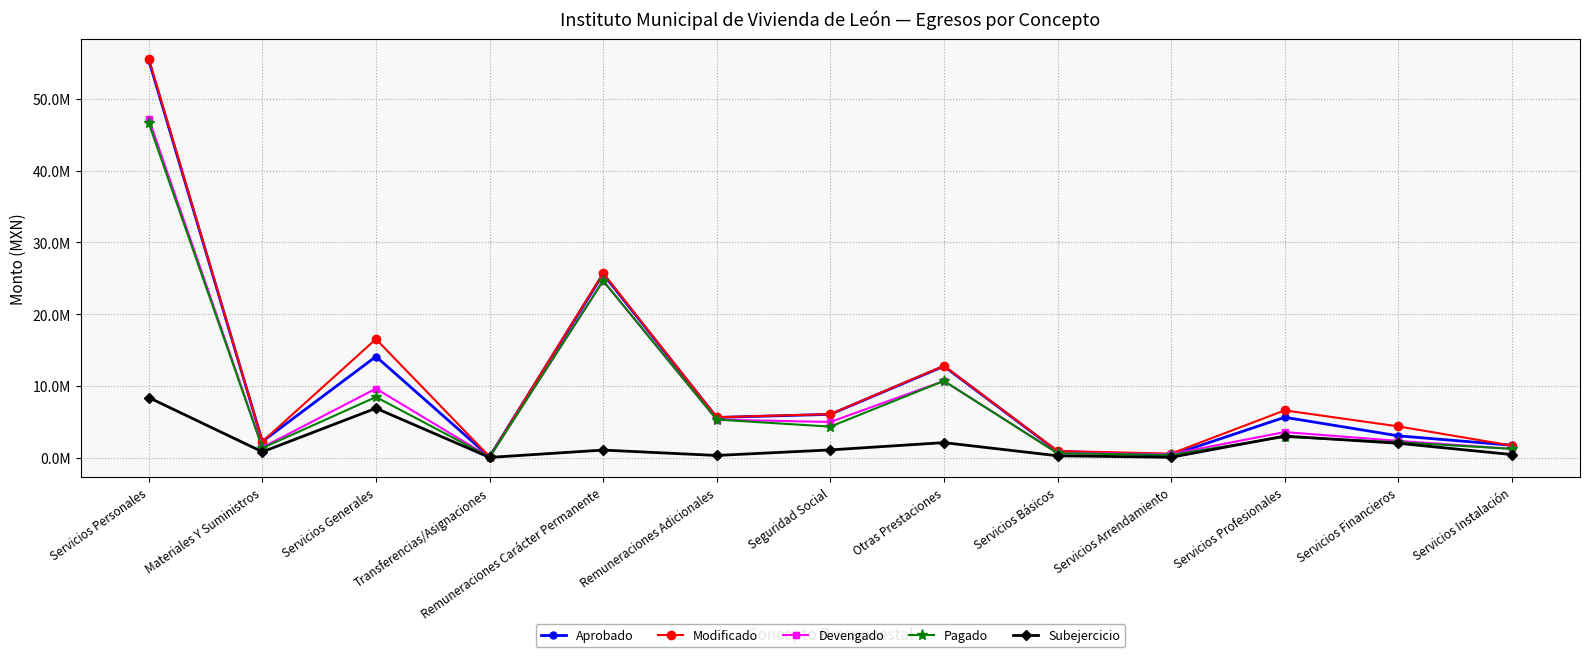

At which label does Subejercicio reach its peak?

Servicios Personales